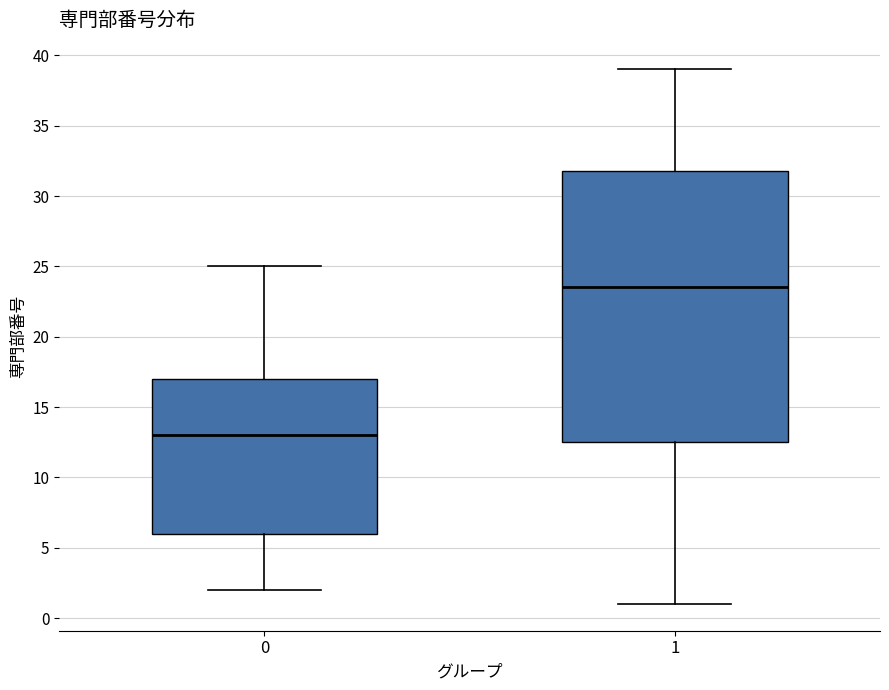

Which box is the tallest, from its lower edge to its upper edge?

1